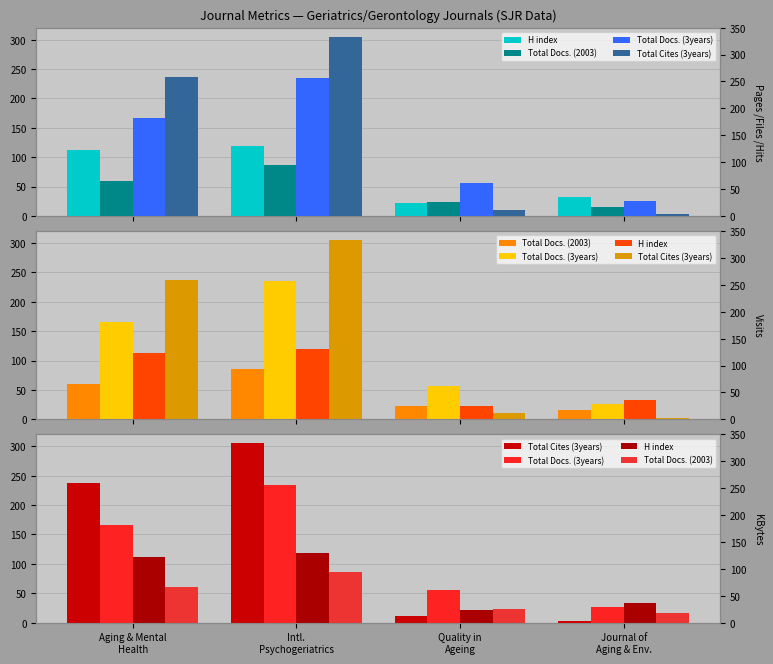

What is the difference between the second highest and second lowest values in the Total Cites (3years) series?

226